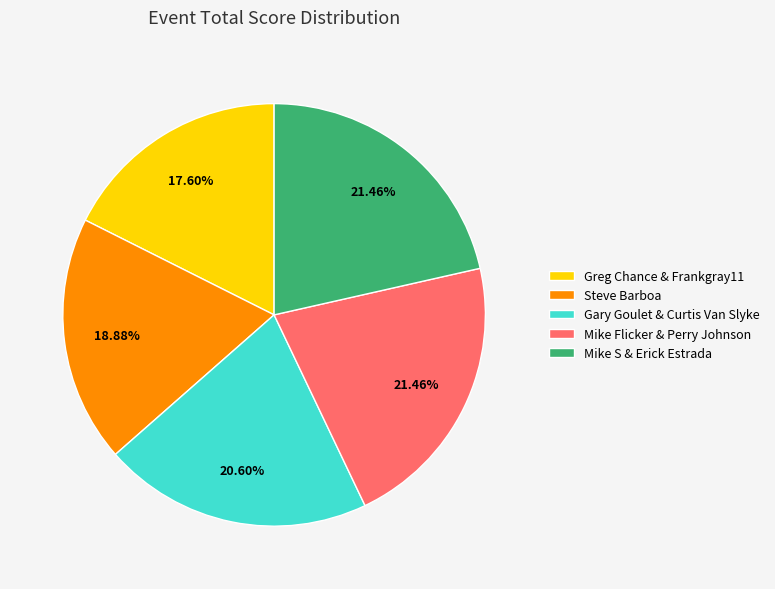

To the nearest percent, what is the difference between the largest and smallest slice percentages?

4%